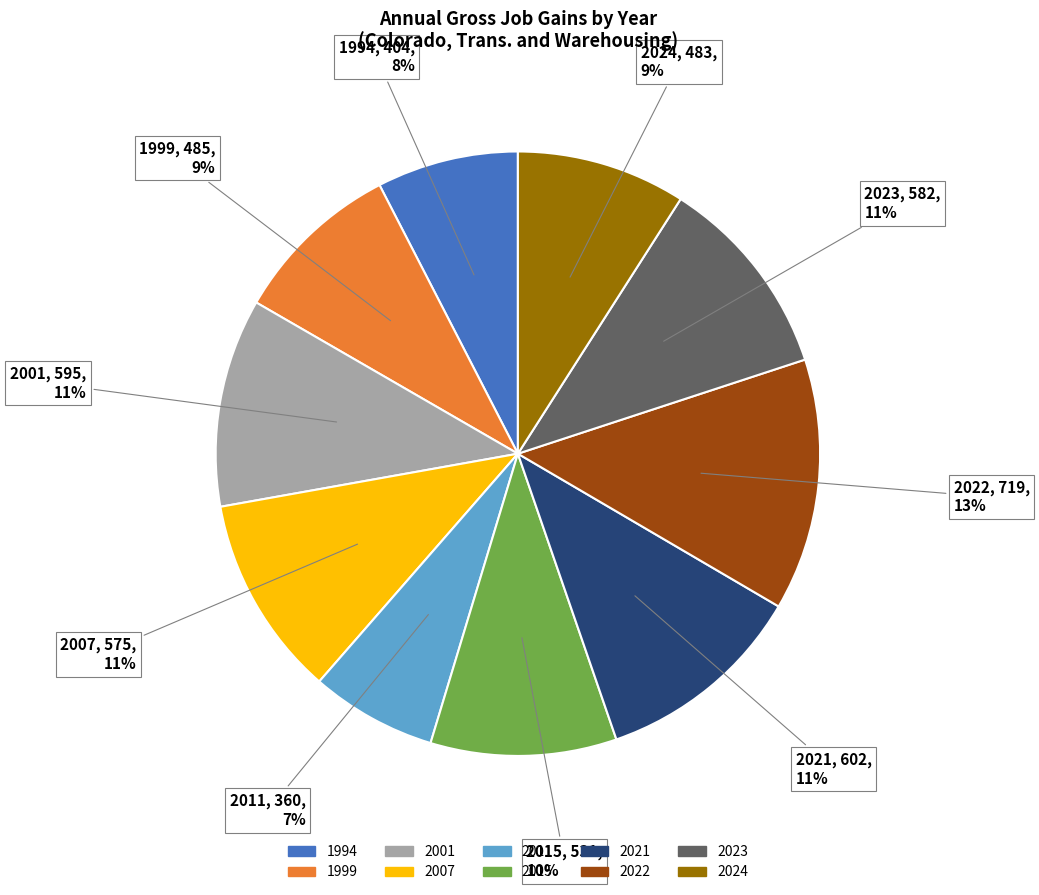

What percentage is the 2001 slice, to the nearest percent?

11%